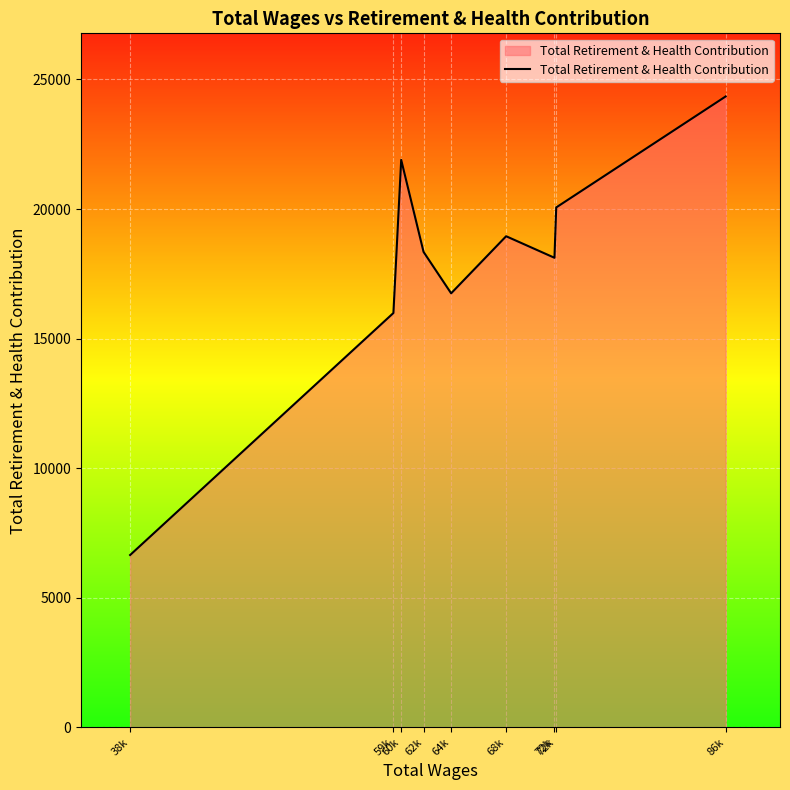

How many lines are shown in the chart?

1